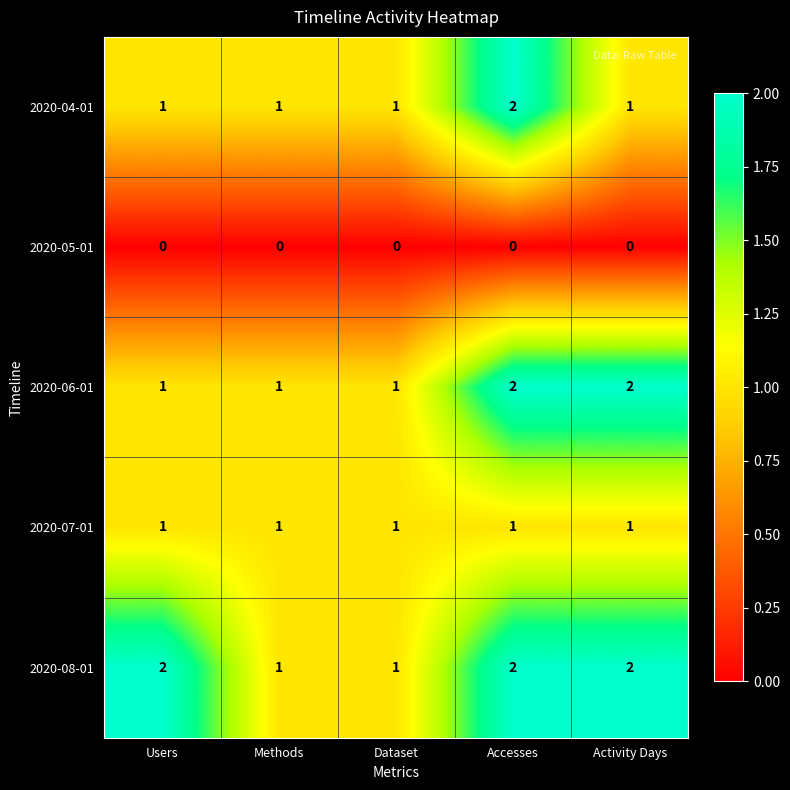

Which series changed the most between Users and Activity Days?

2020-06-01